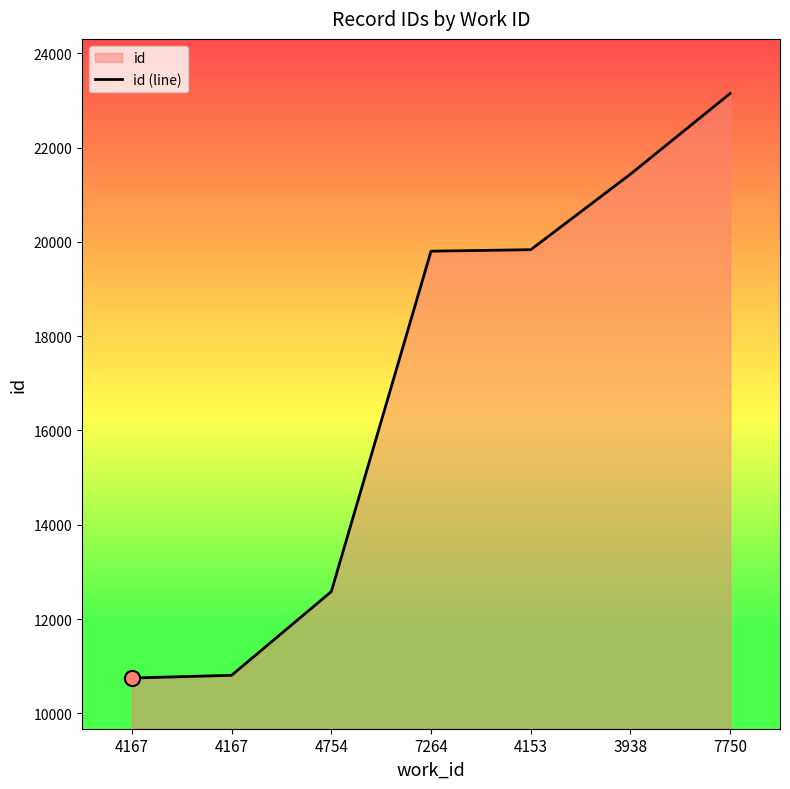

Approximately how many times larger is the value at 7264 compared to 4167?

1.8